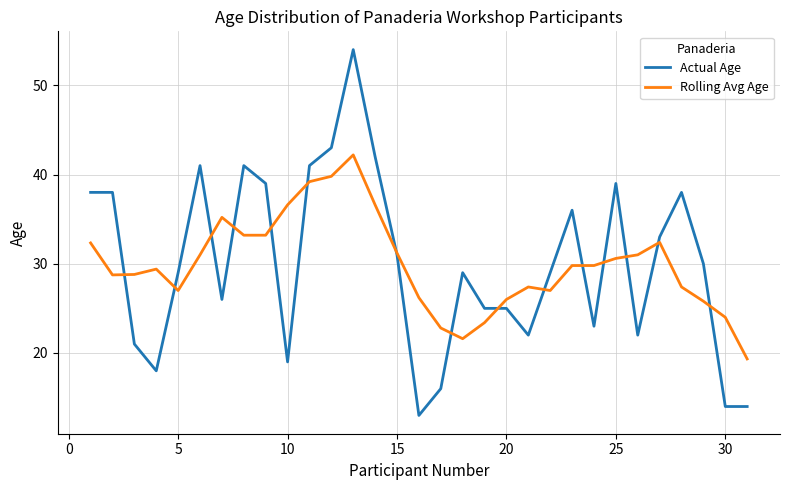

What is the minimum value for Actual Age?

13.0